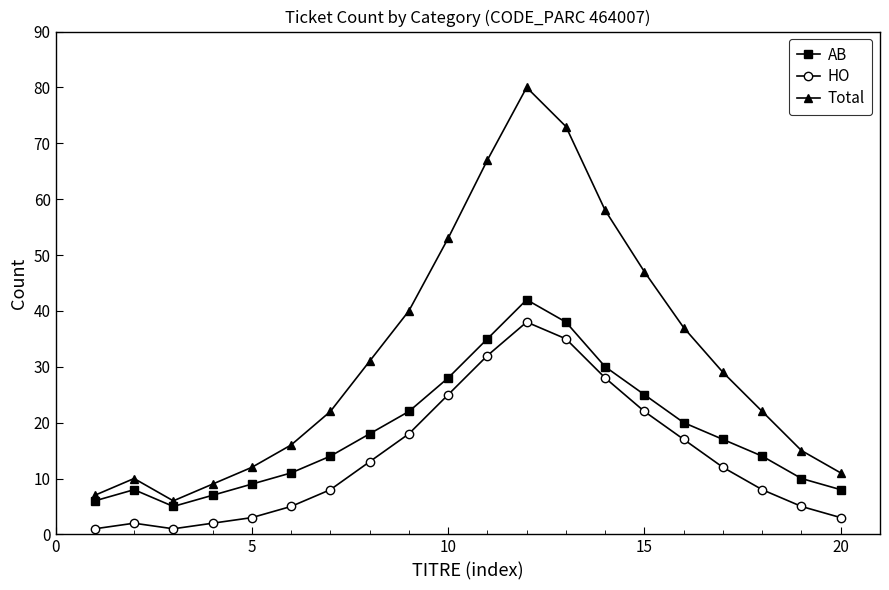

What is the sum of all Total values?

645